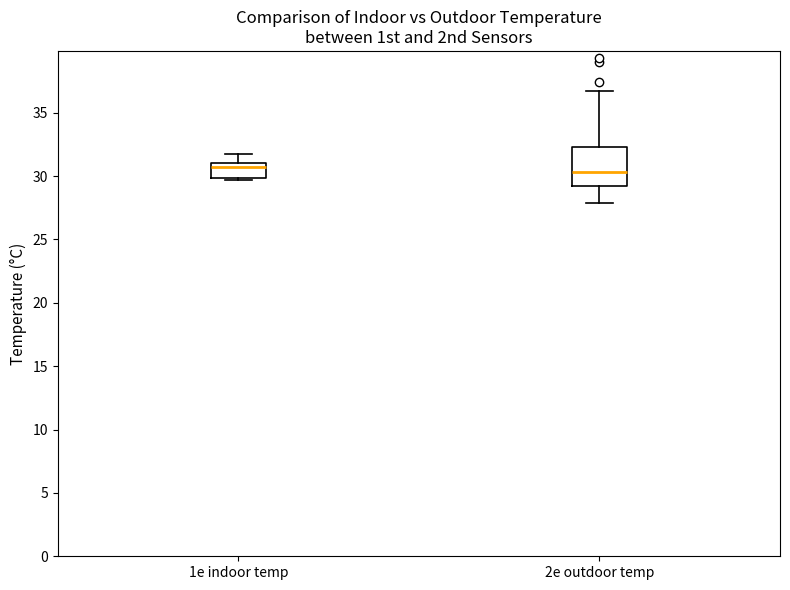

Reading left to right, transcribe this box plot: for each box, give where its median line is, the range the box spans, and where its two whiskers end, as read against the y-axis. The values are not printed on the chart, so give them approximately, as read against the axis.

1e indoor temp: median 30.5, box 30.0 to 31.0, whiskers 29.5 to 31.5
2e outdoor temp: median 30.5, box 29.0 to 32.5, whiskers 28.0 to 36.5